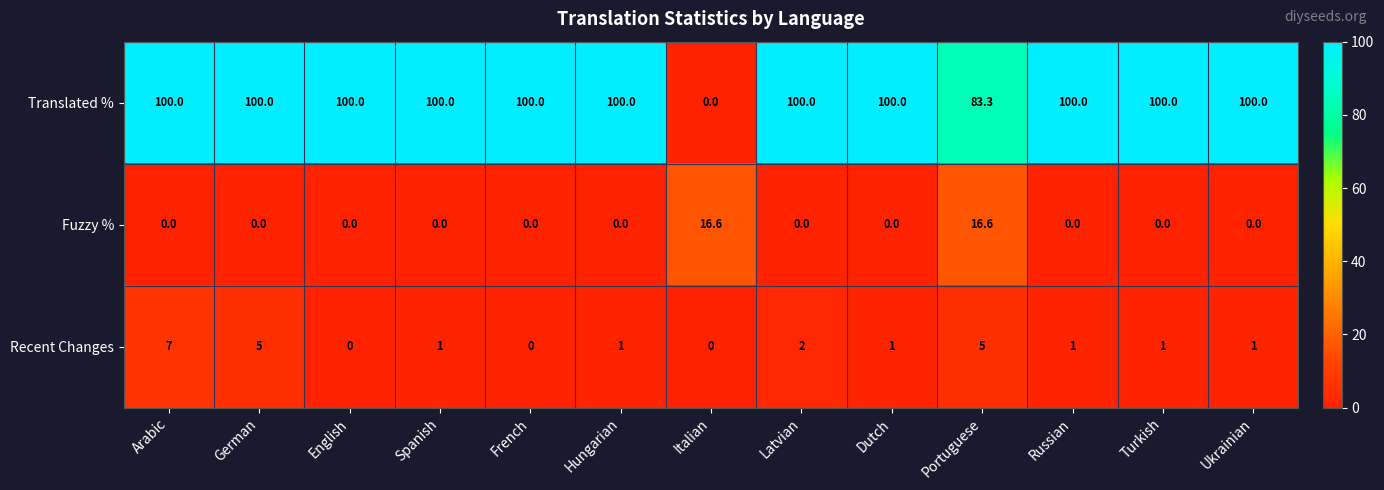

Is it true that Fuzzy % equals 16.6 at Portuguese?

True